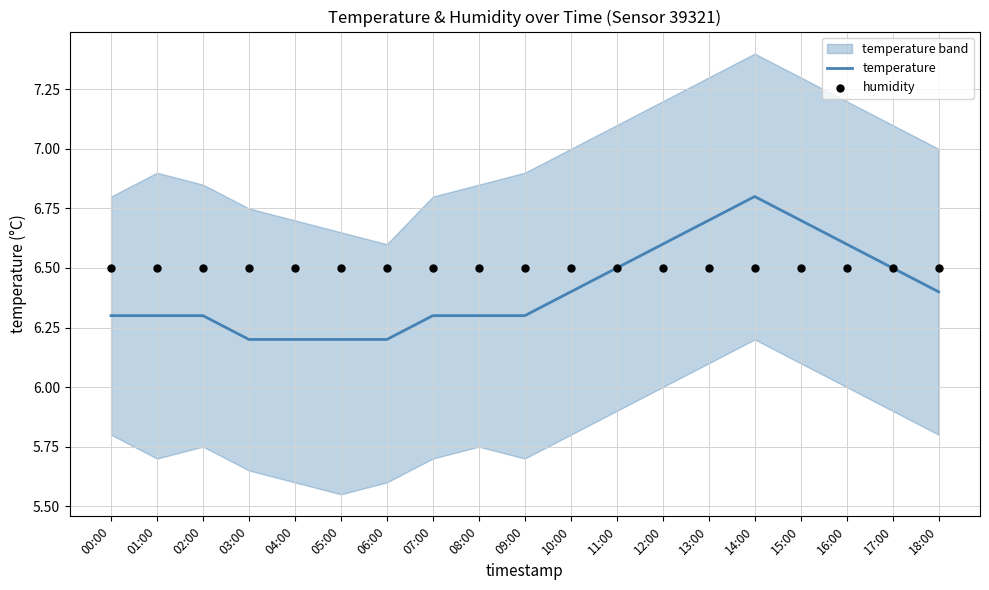

True or false: temperature has a value of 6.3 at 09:00.

True